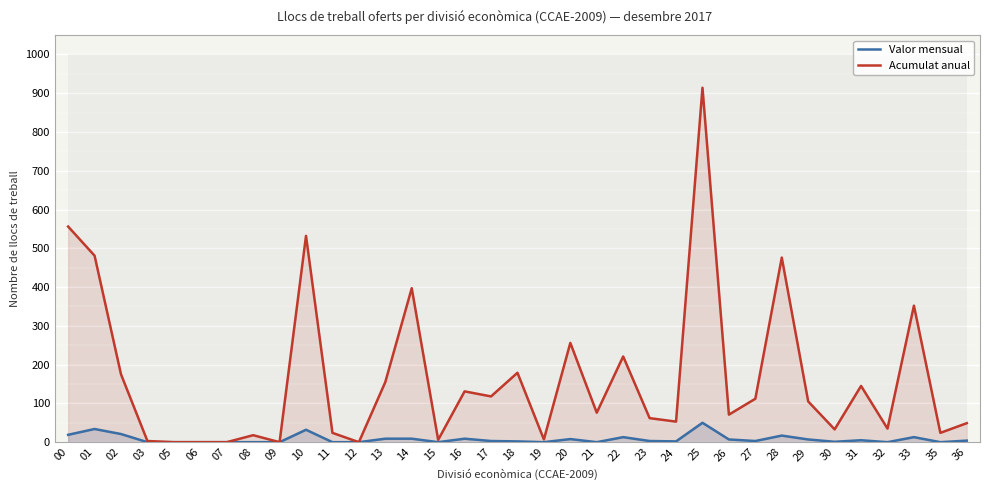

True or false: Acumulat anual has more than 1 interior local peaks.

True